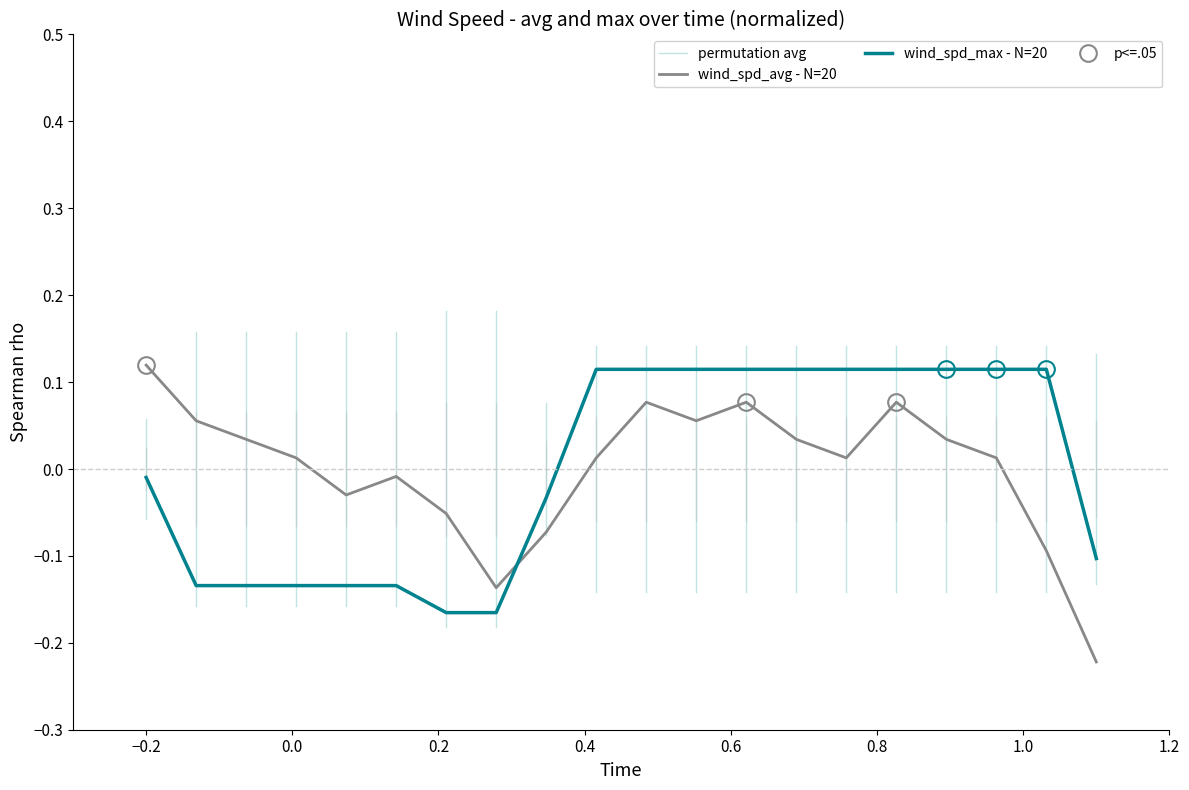

How many times do wind_spd_max - N=20 and wind_spd_avg - N=20 cross each other?

1